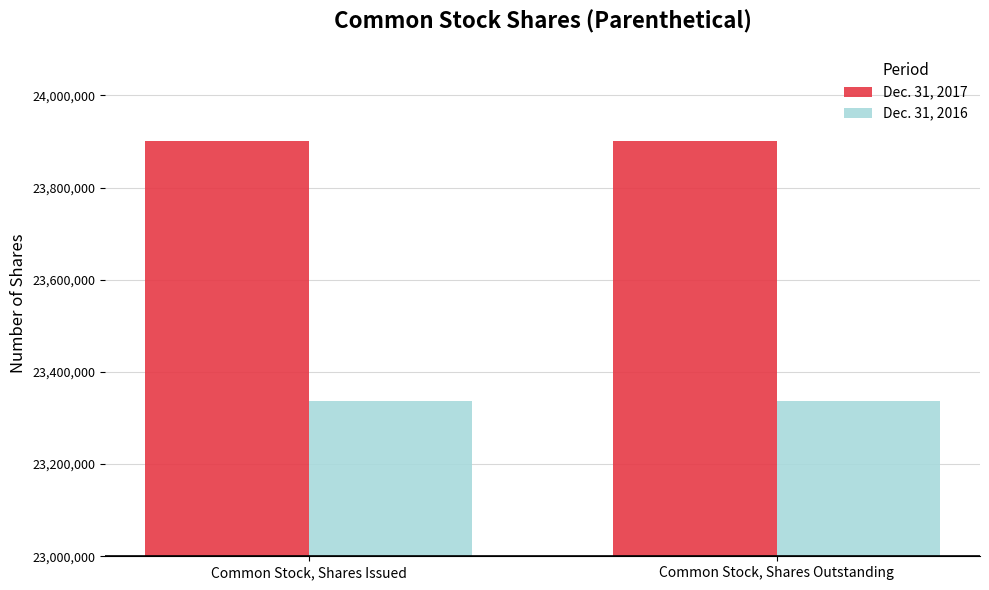

What is the label of the 2nd bar from the right?

Common Stock, Shares Issued